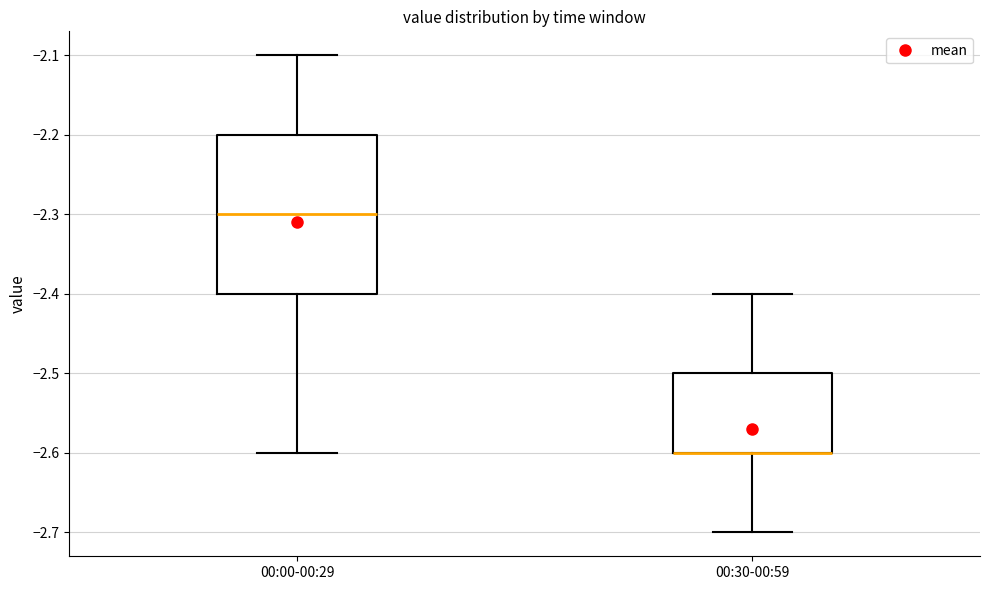

Reading left to right, transcribe this box plot: for each box, give where its median line is, the range the box spans, and where its two whiskers end, as read against the y-axis. The values are not printed on the chart, so give them approximately, as read against the axis.

00:00-00:29: median -2.3, box -2.4 to -2.2, whiskers -2.6 to -2.1
00:30-00:59: median -2.6 (drawn on the box's lower edge), box -2.6 to -2.5, whiskers -2.7 to -2.4